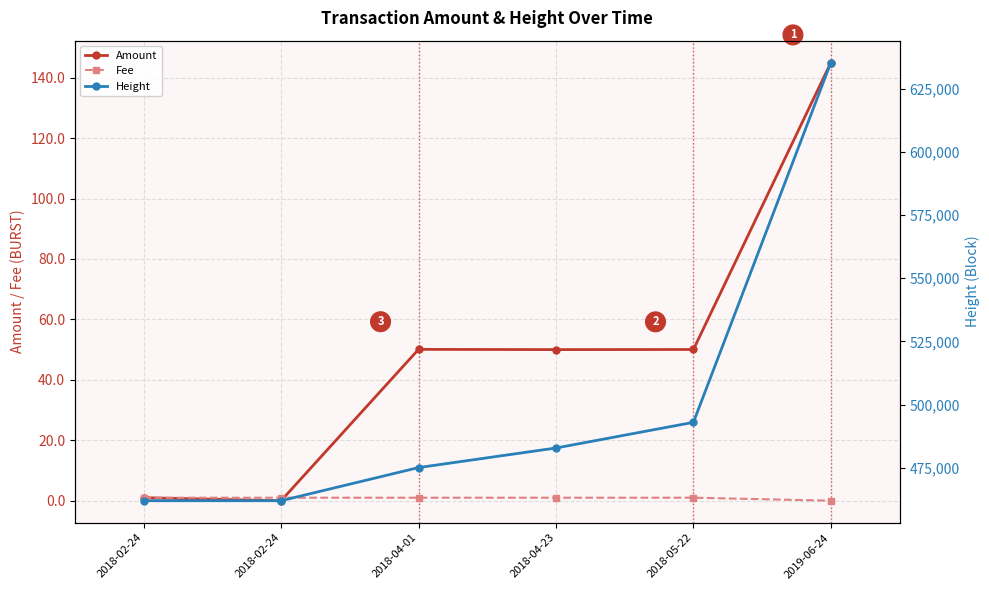

What is the value of the Fee point at the 4th from the left?

1.0